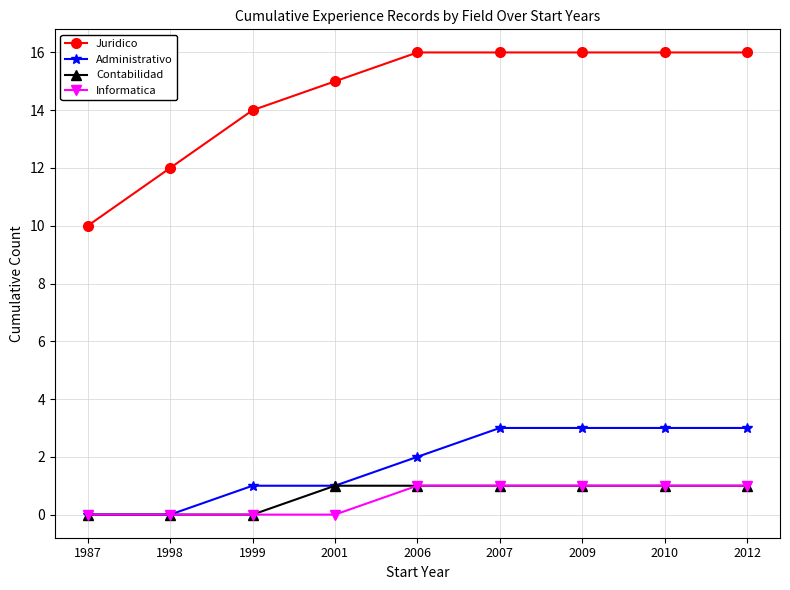

Is it true that Informatica equals -1 at 1999?

False